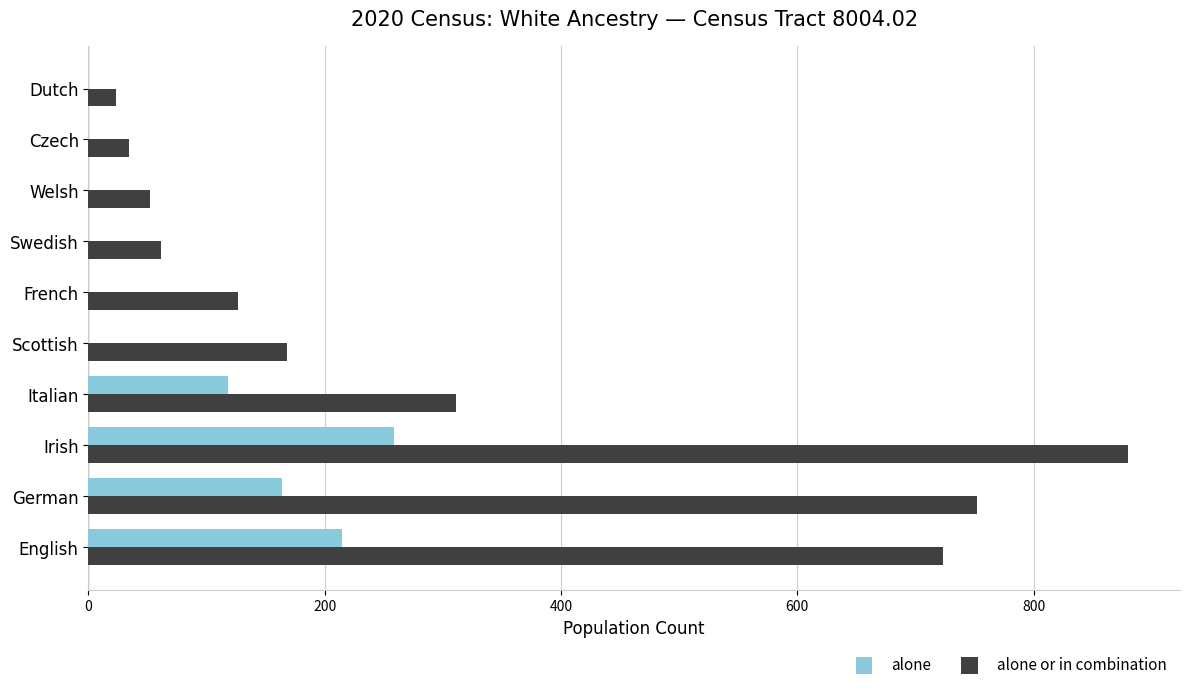

Which series has the largest total across all categories?

alone or in combination